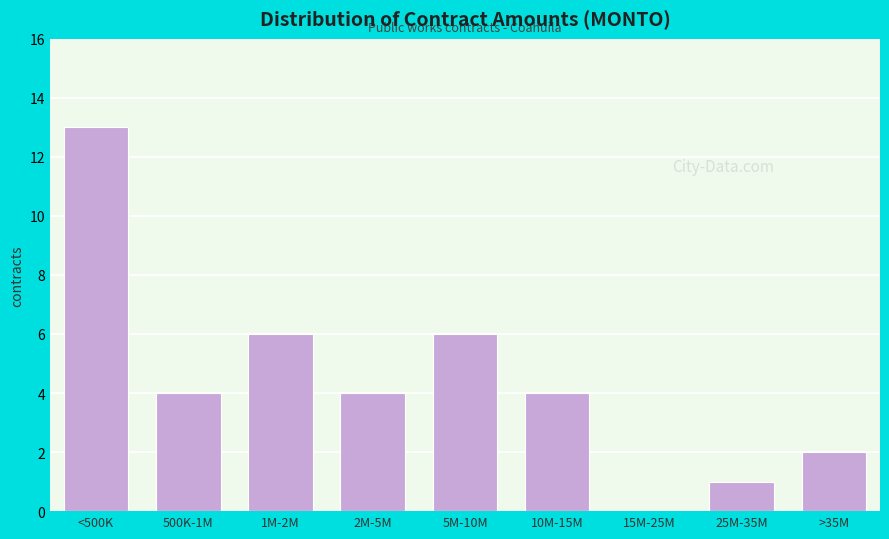

Reading left to right, list all the values displayed in this chart.

<500K=13	500K-1M=4	1M-2M=6	2M-5M=4	5M-10M=6	10M-15M=4	15M-25M=0	25M-35M=1	>35M=2